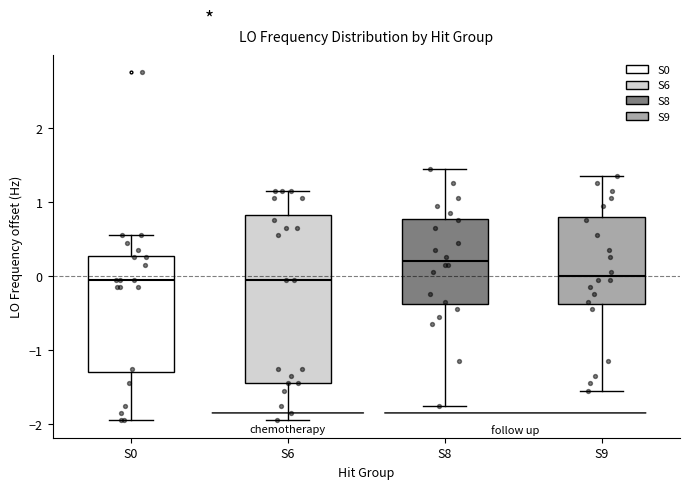

Reading left to right, transcribe this box plot: for each box, give where its median line is, the range the box spans, and where its two whiskers end, as read against the y-axis. The values are not printed on the chart, so give them approximately, as read against the axis.

S0: median -0.1, box -1.3 to 0.3, whiskers -1.9 to 0.6
S6: median -0.1, box -1.4 to 0.8, whiskers -1.9 to 1.1
S8: median 0.2, box -0.4 to 0.8, whiskers -1.7 to 1.4
S9: median 0.0, box -0.4 to 0.8, whiskers -1.6 to 1.3